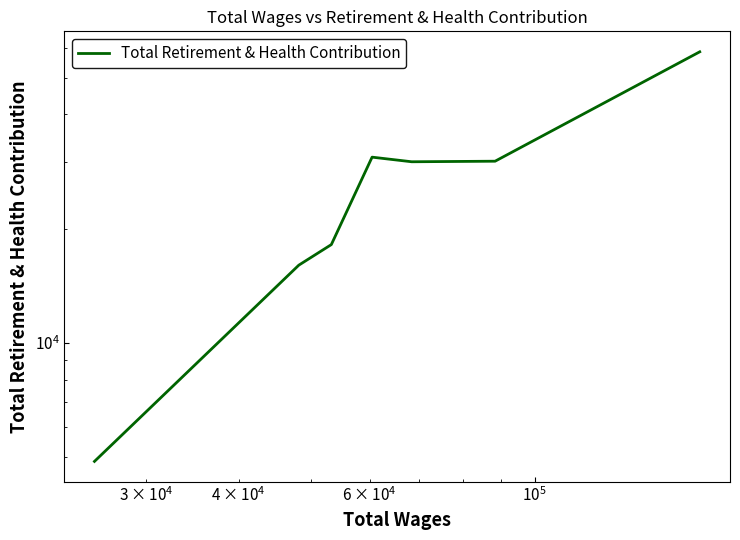

True or false: the data has more than 1 interior local peaks.

False